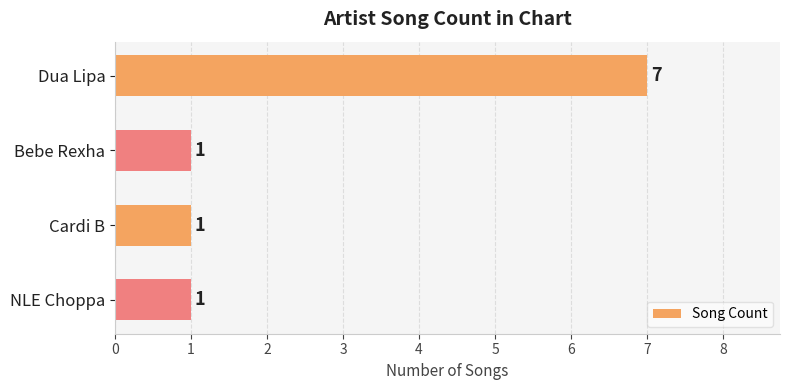

The value at Bebe Rexha is 1. True or false?

True